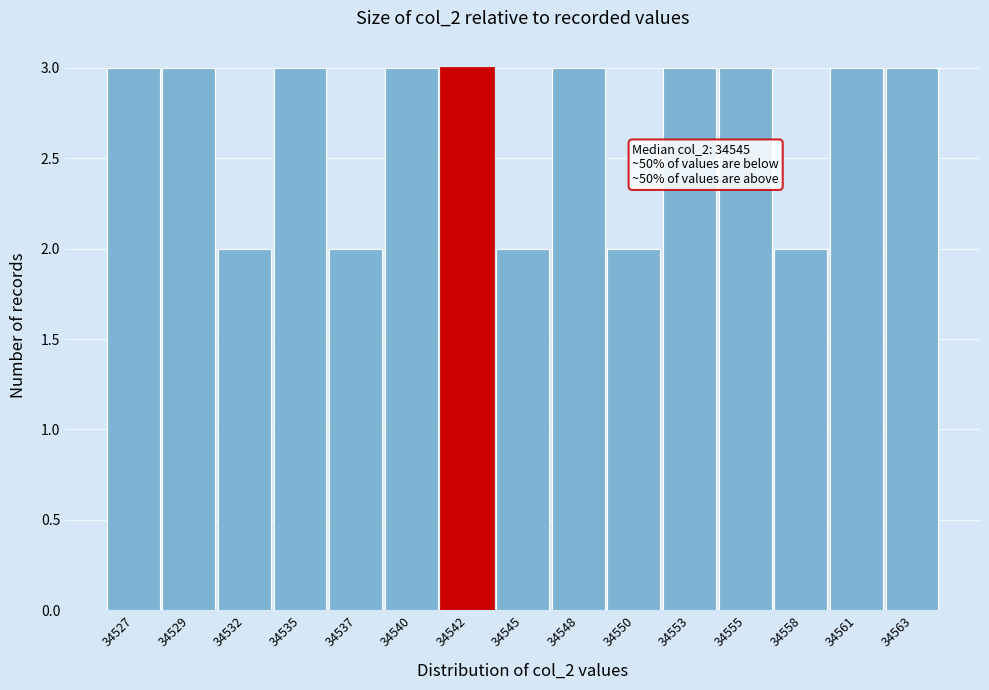

Reading right to left, extract all data points from this chart.

34563=3	34561=3	34558=2	34555=3	34553=3	34550=2	34548=3	34545=2	34542=3	34540=3	34537=2	34535=3	34532=2	34529=3	34527=3